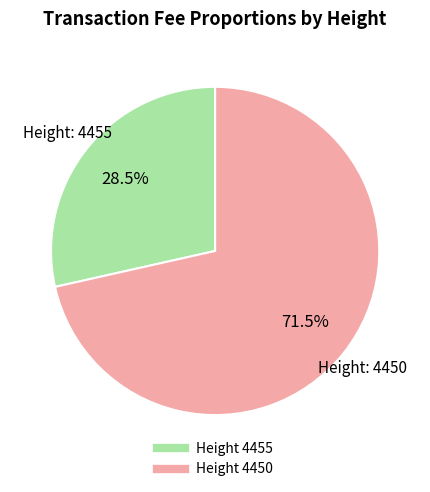

Is there a majority slice in this chart?

Yes